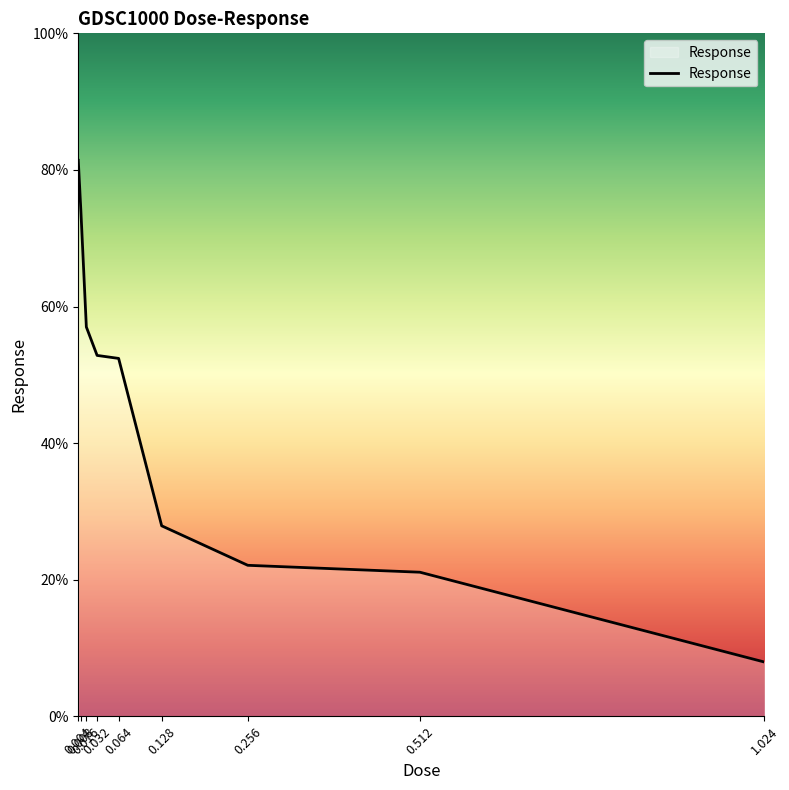

What is the sum of all values?

396.5